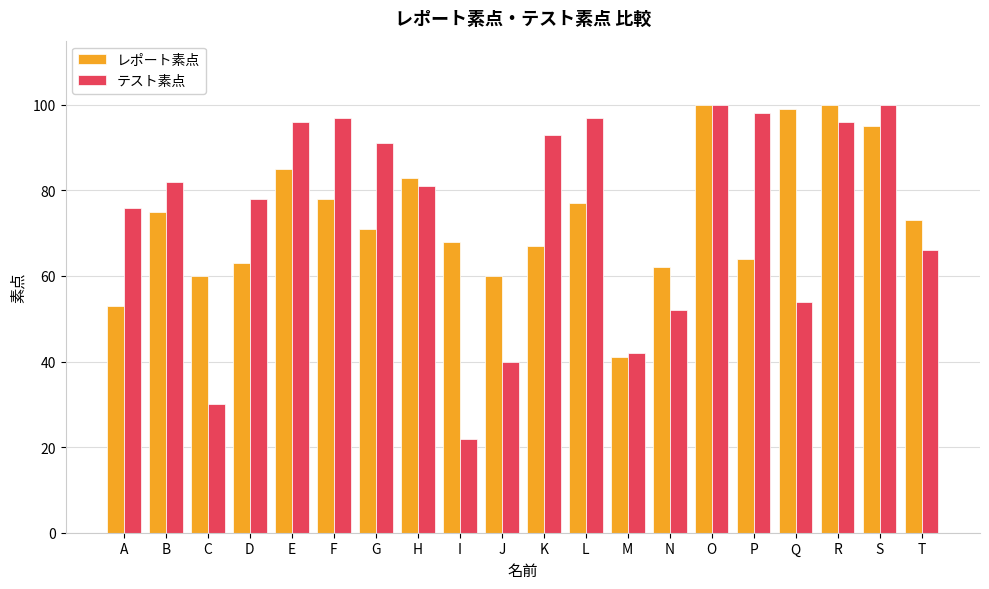

What are all the series names shown in the legend?

レポート素点, テスト素点